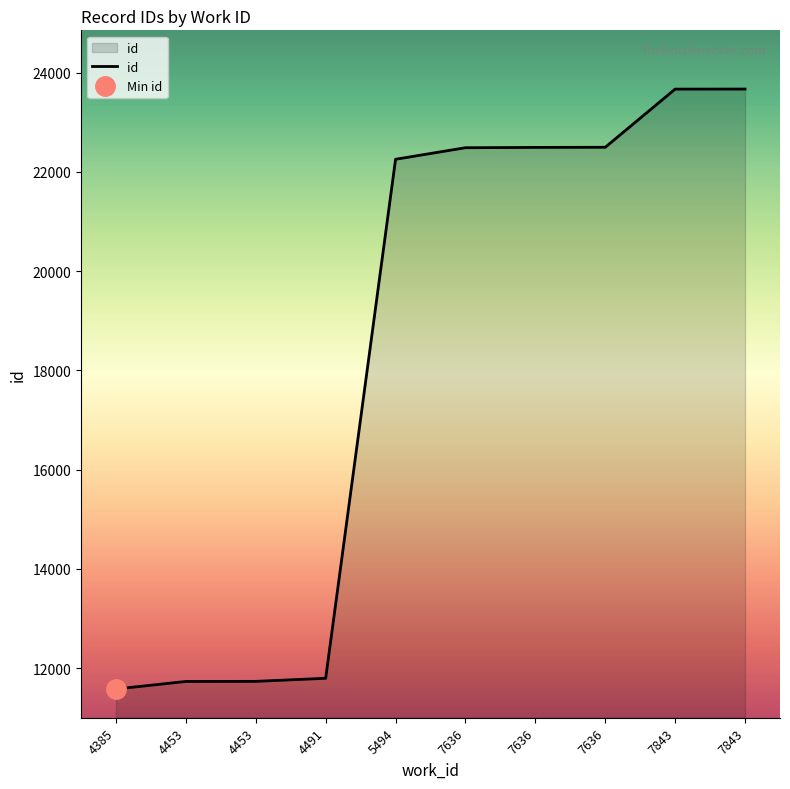

At which category does the chart reach its peak across all series?

7843